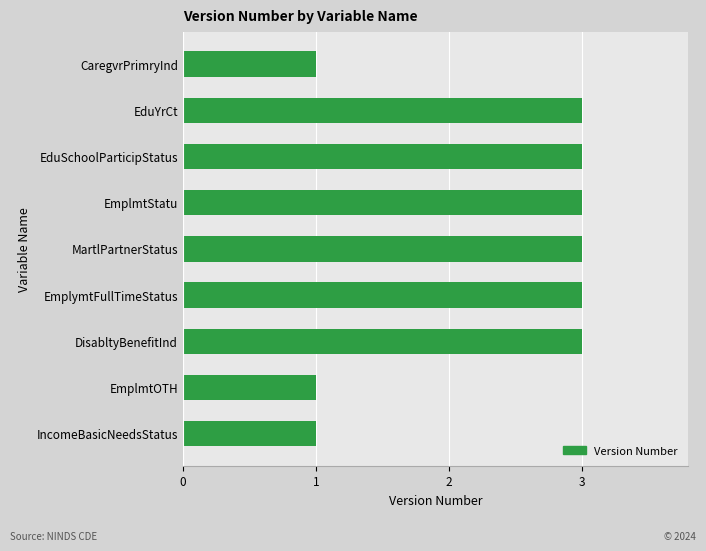

Count the values in the range 1 to 3.

9